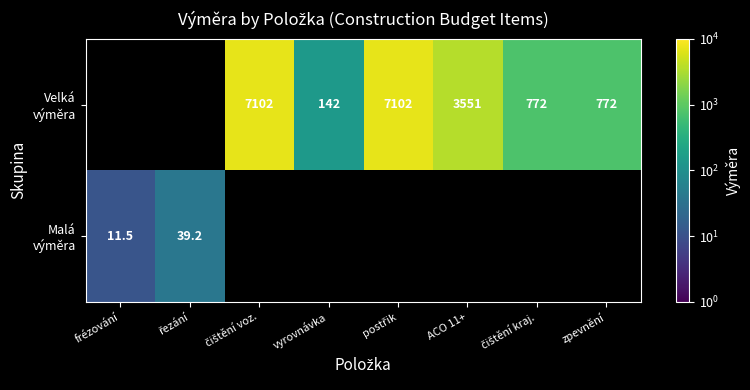

What is the lowest value of the Malá výměra series?

11.5